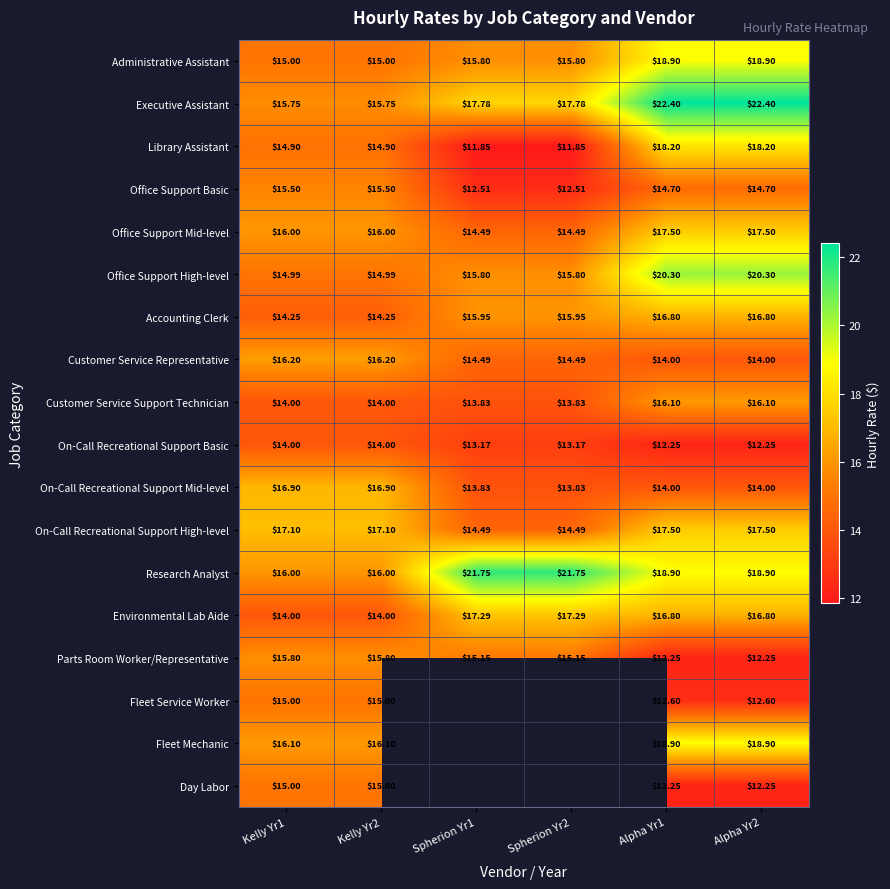

Between Kelly Yr2 and Alpha Yr2, which series saw the biggest shift?

Executive Assistant